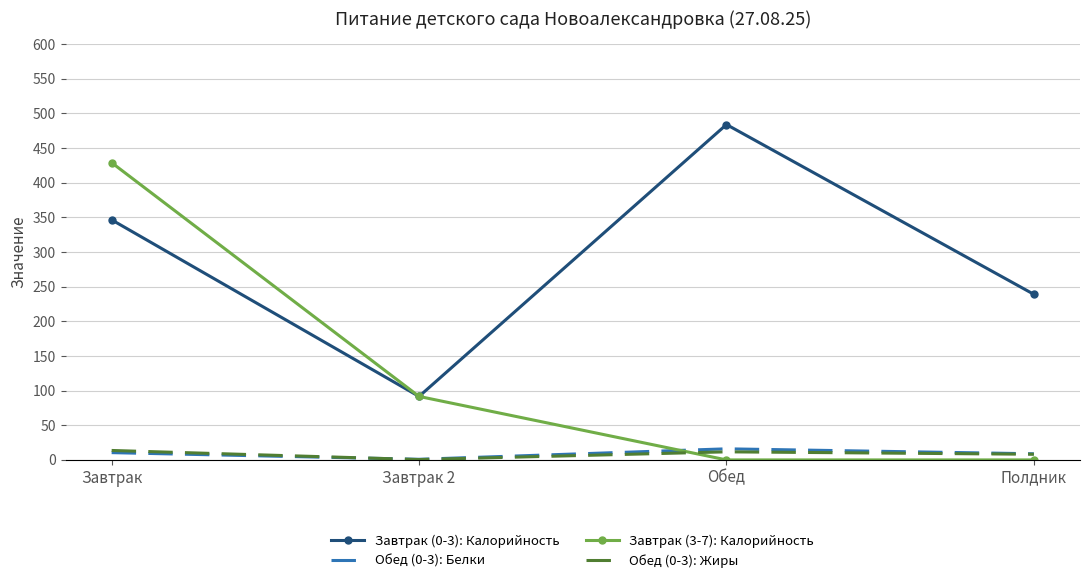

At which label does Обед (0-3): Белки reach its minimum?

Завтрак 2